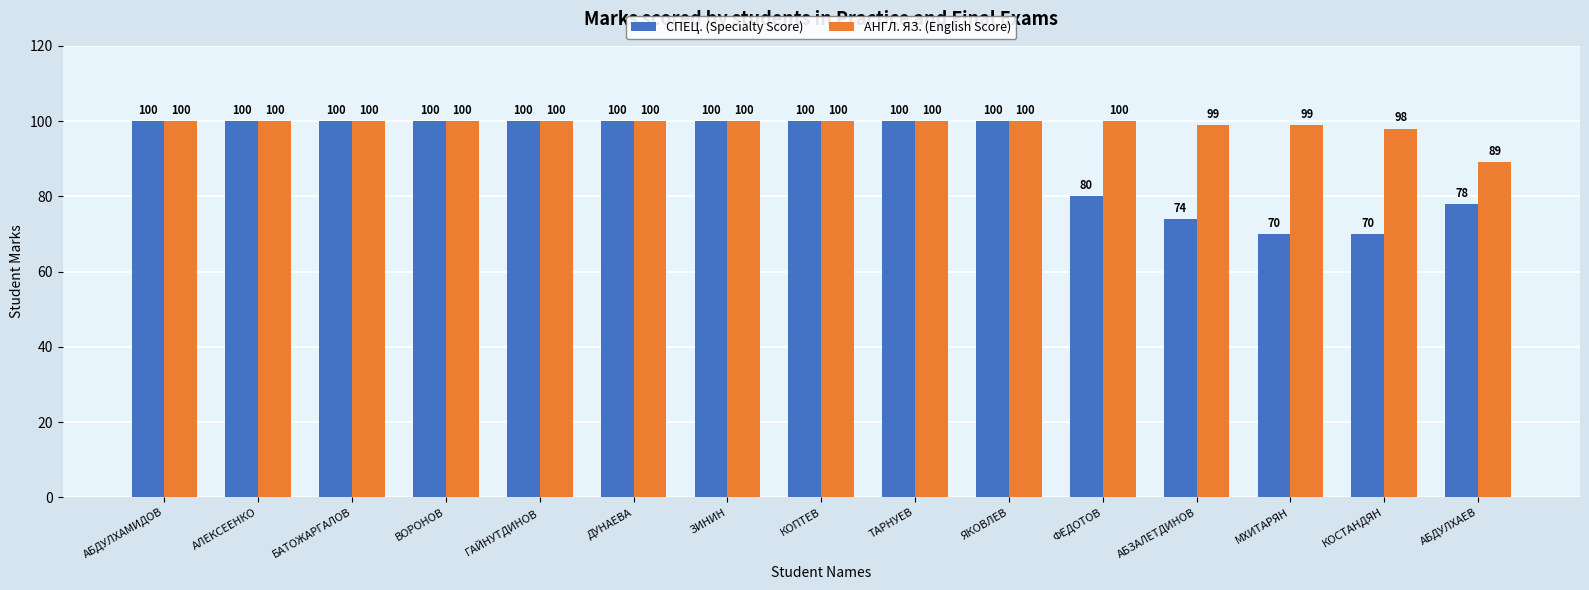

What is the total value across all series at БАТОЖАРГАЛОВ?

200